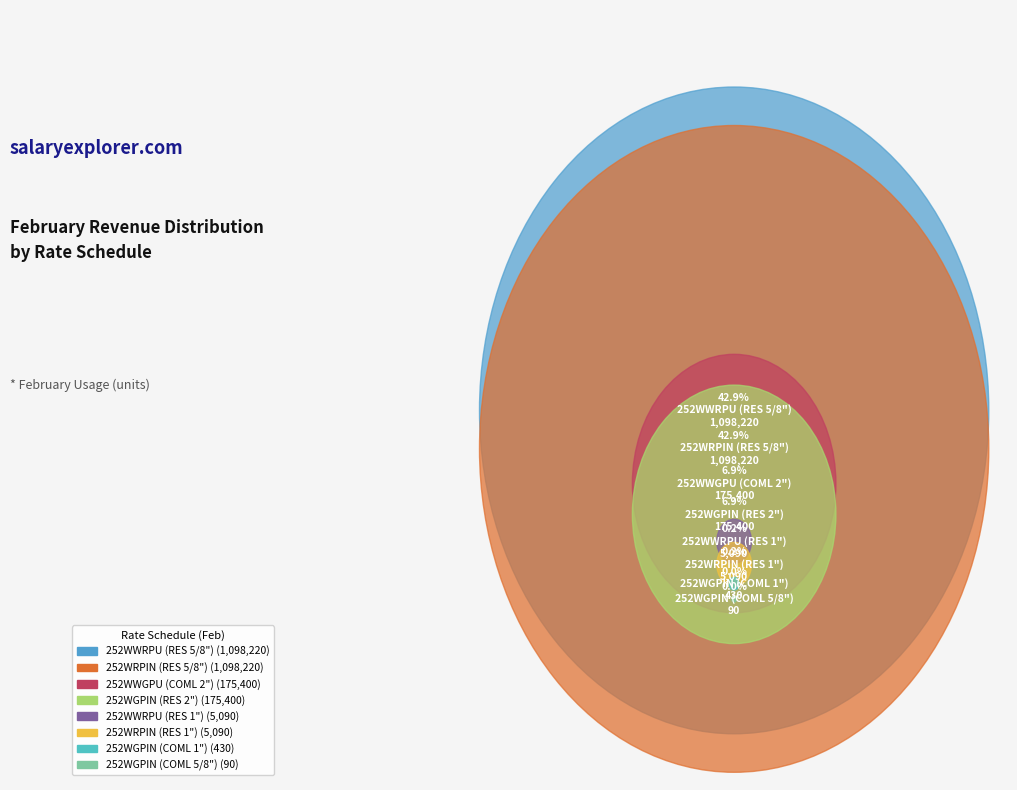

What is the total percentage of 252WRPIN (RES 5/8") and 252WGPIN (RES 2")?

49.8%